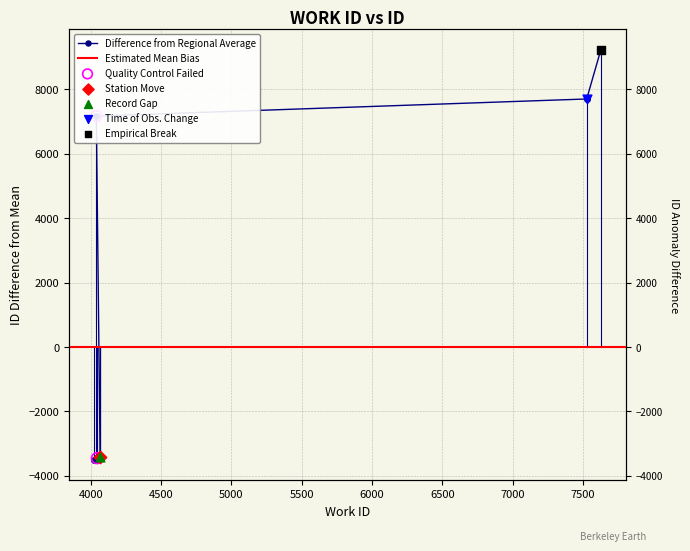

Which has a higher value, 4064 or 4026?

4064